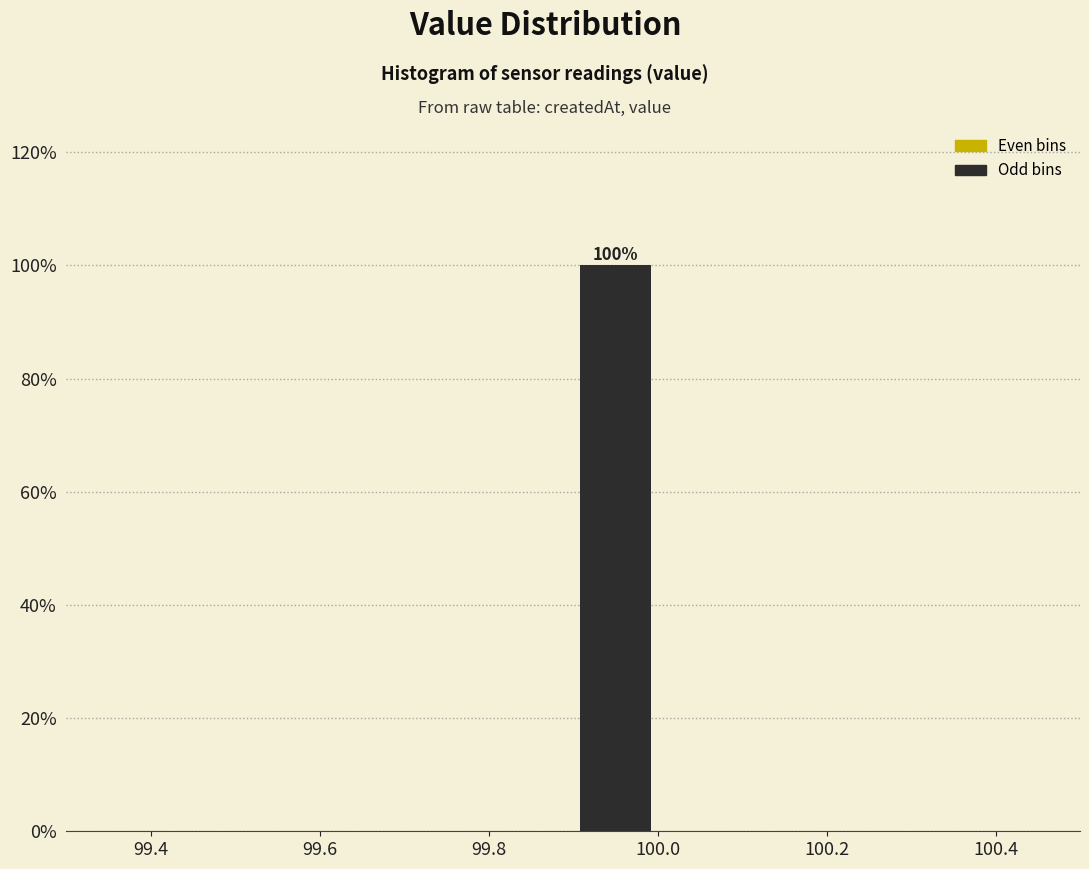

Over which range of the x-axis is the bar tallest?

99.9 to 100.0